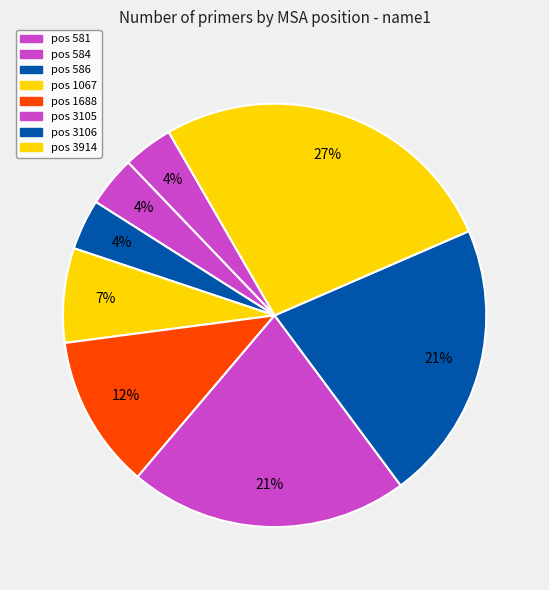

Which has a higher value, pos 1067 or pos 1688?

pos 1688